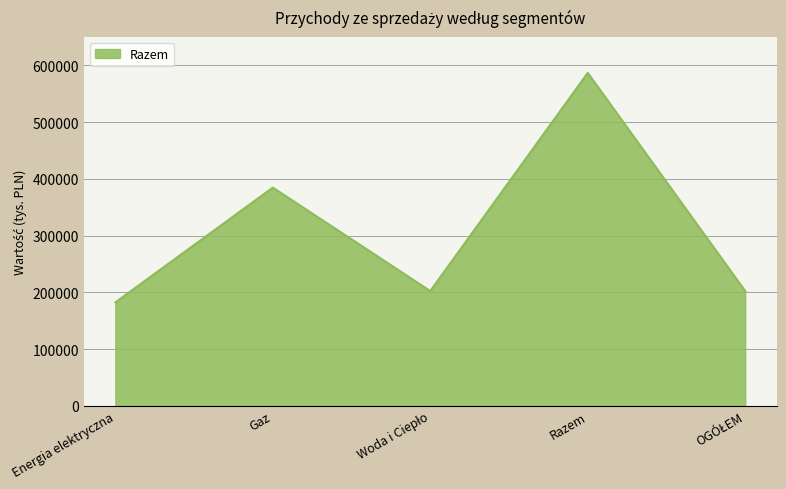

How many interior local valleys (lower than both neighbors) does the data have?

1